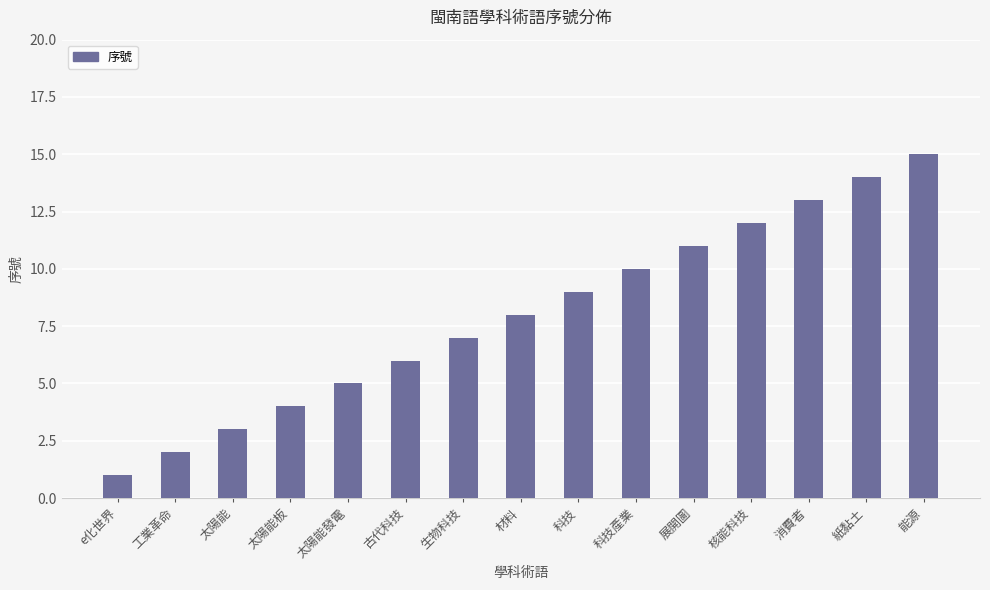

What is the smallest value displayed?

1